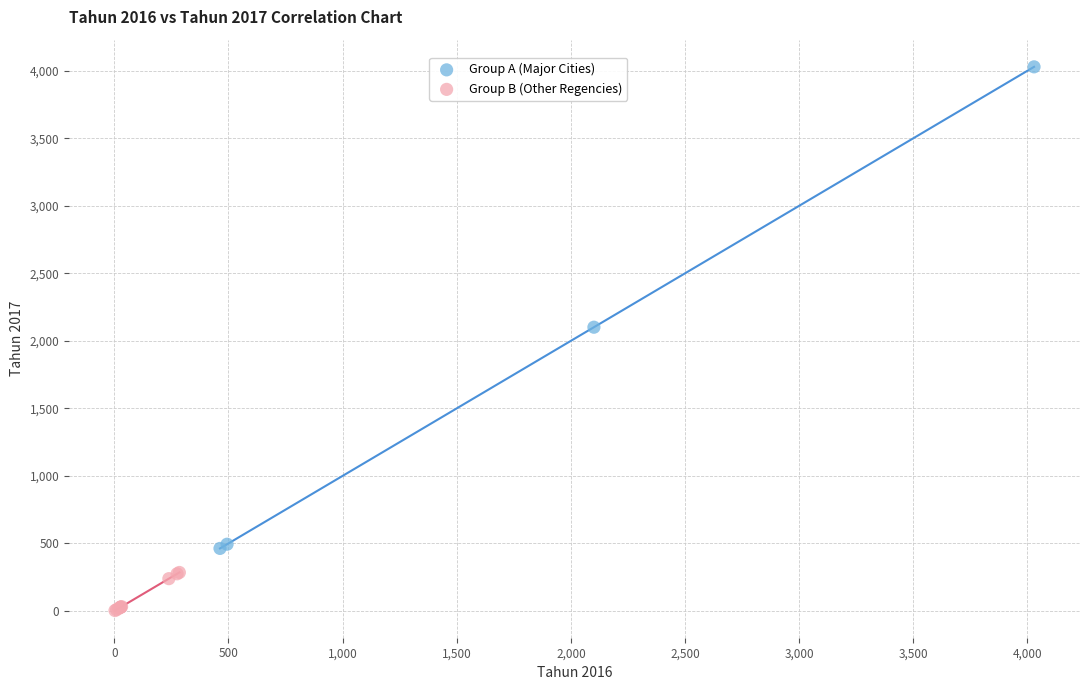

Which series reaches the minimum Y coordinate?

Group B (Other Regencies)